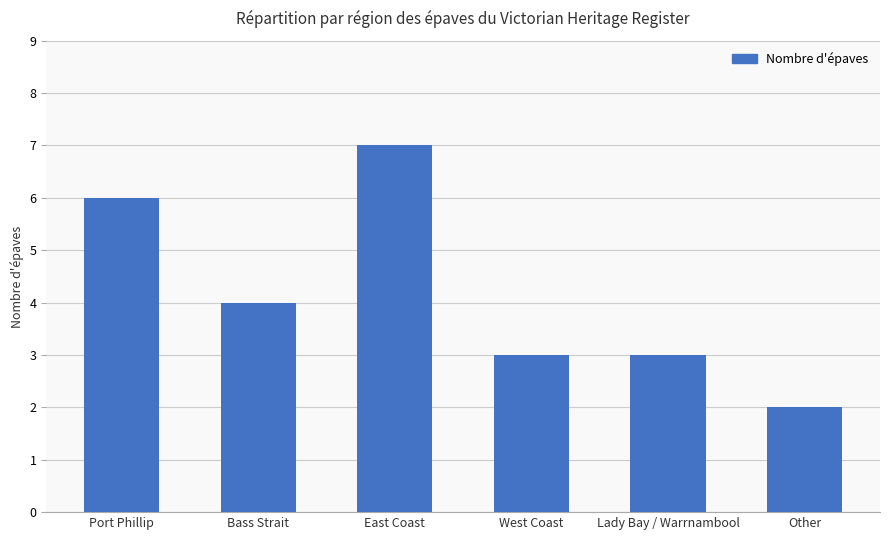

What is the ratio of the value at Port Phillip to the value at West Coast?

2.0